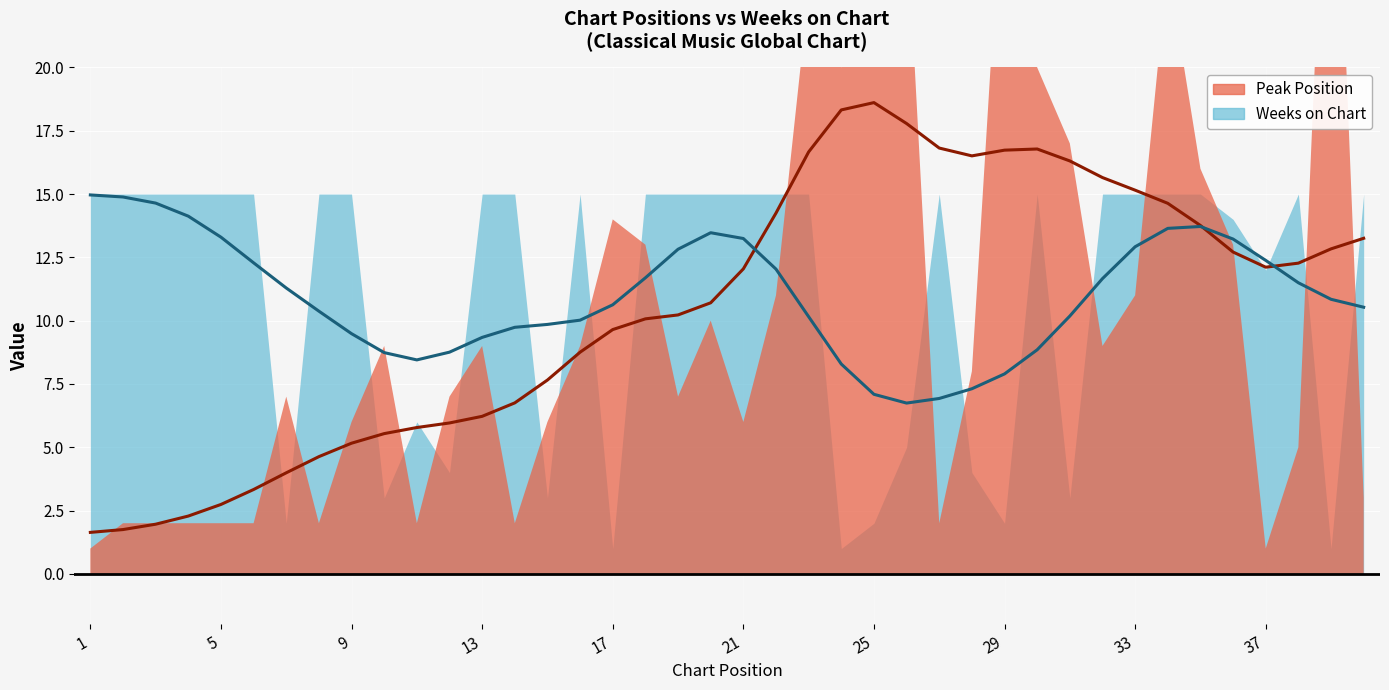

Which category has the lowest value in the Peak Position series?

1